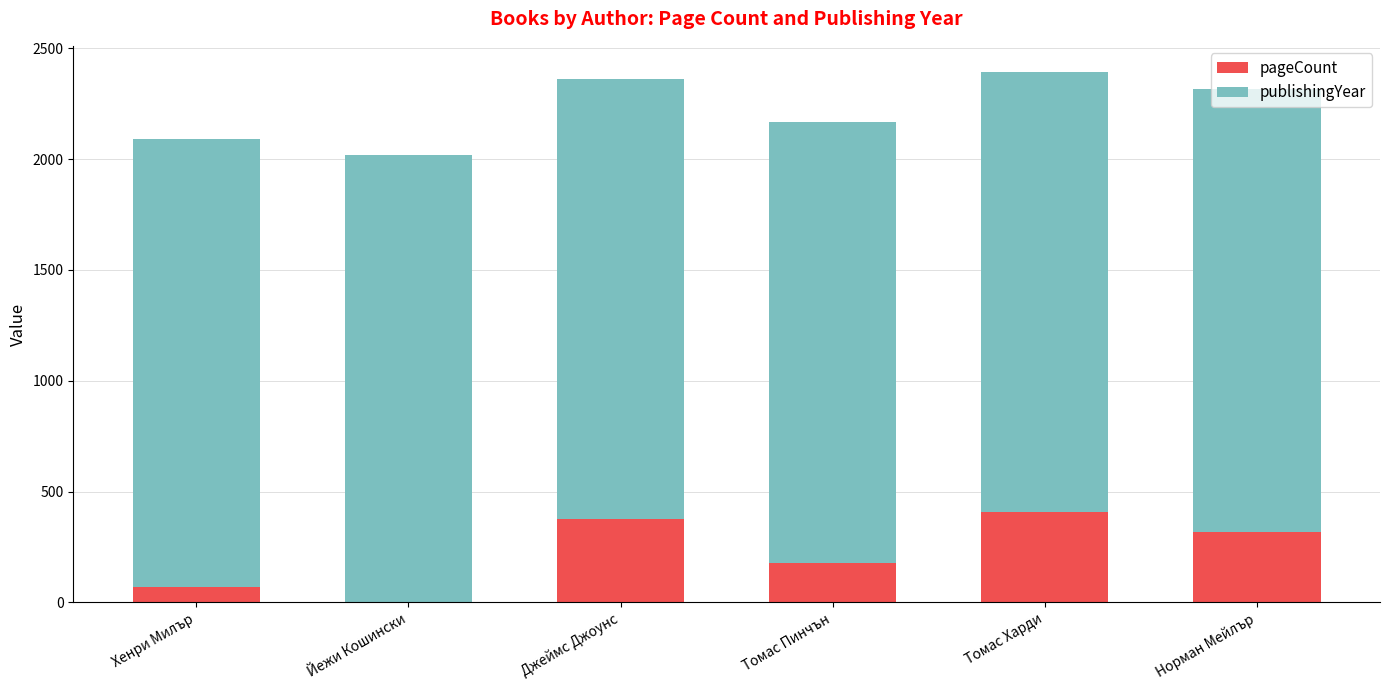

What is the total value across all series at Джеймс Джоунс?

2361